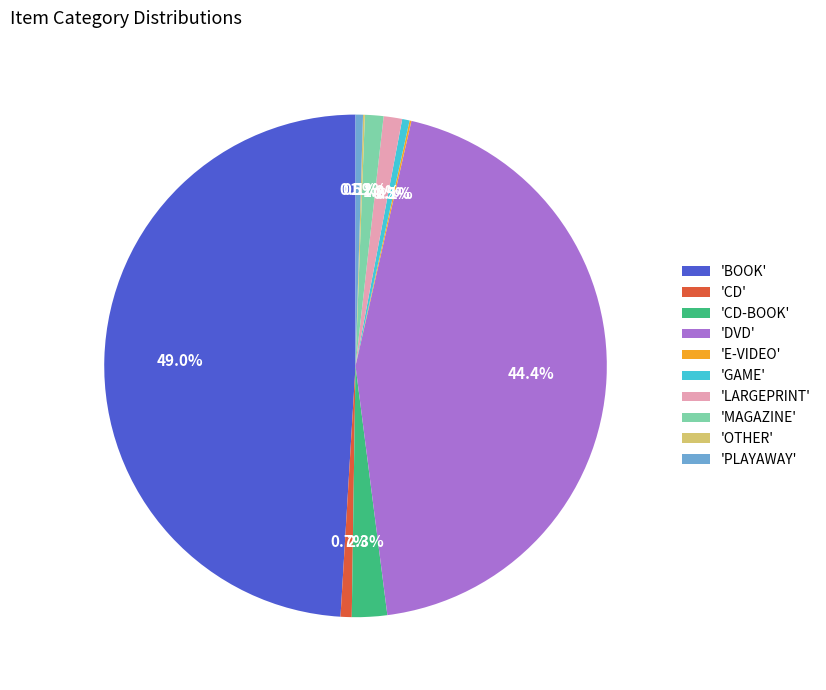

Does 'MAGAZINE' account for over 50% of the chart?

No